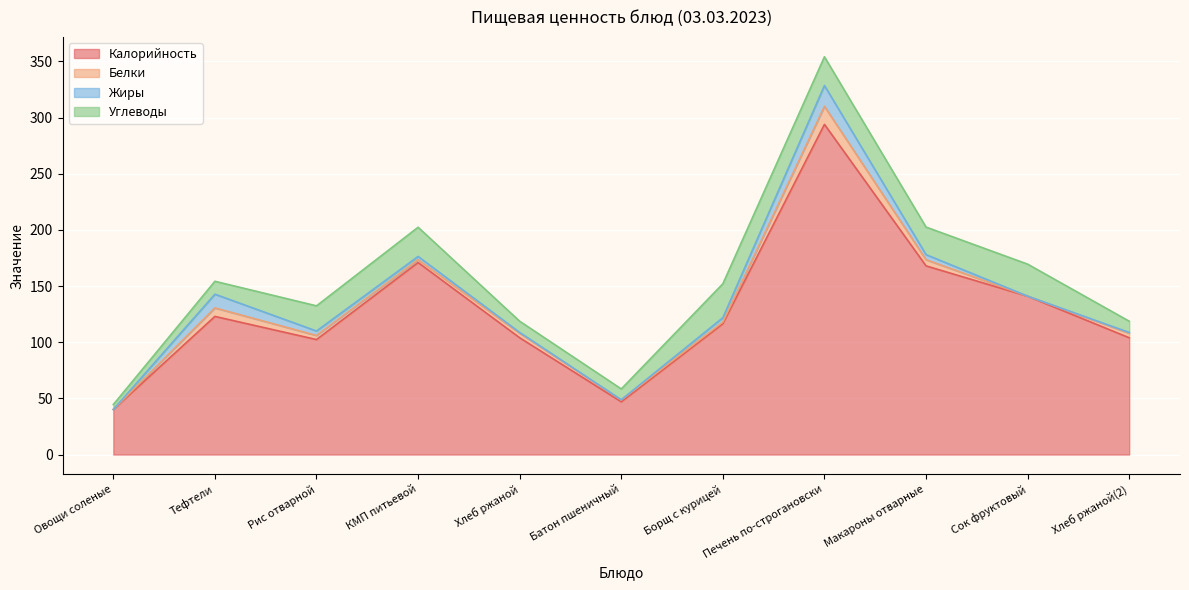

List the labels in order of Белки value, largest first.

Печень по-строгановски, Тефтели, Макароны отварные, Хлеб ржаной, Хлеб ржаной(2), Рис отварной, КМП питьевой, Батон пшеничный, Борщ с курицей, Сок фруктовый, Овощи соленые